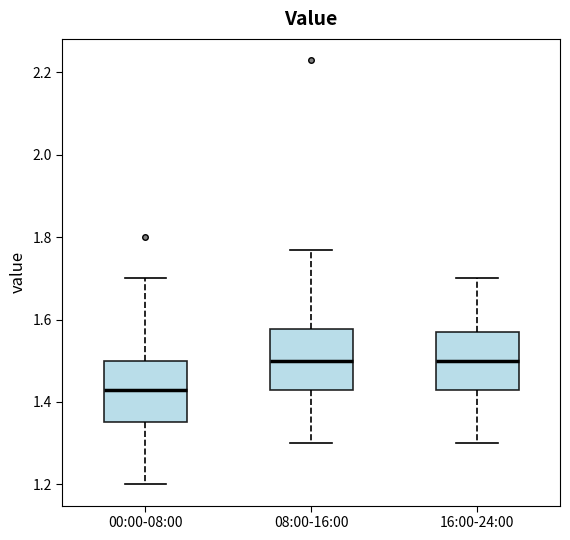

Reading left to right, transcribe this box plot: for each box, give where its median line is, the range the box spans, and where its two whiskers end, as read against the y-axis. The values are not printed on the chart, so give them approximately, as read against the axis.

00:00-08:00: median 1.44, box 1.36 to 1.50, whiskers 1.20 to 1.70
08:00-16:00: median 1.50, box 1.44 to 1.58, whiskers 1.30 to 1.78
16:00-24:00: median 1.50, box 1.44 to 1.58, whiskers 1.30 to 1.70